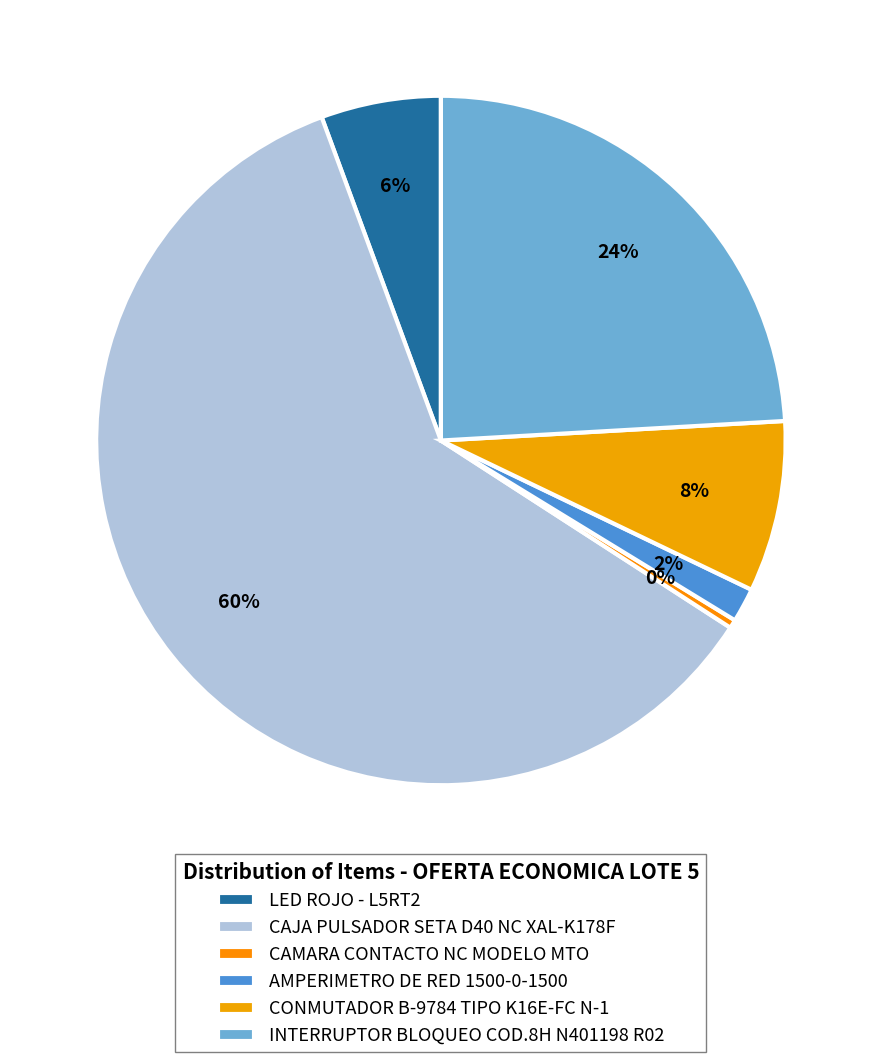

How many slices are in this pie chart?

6